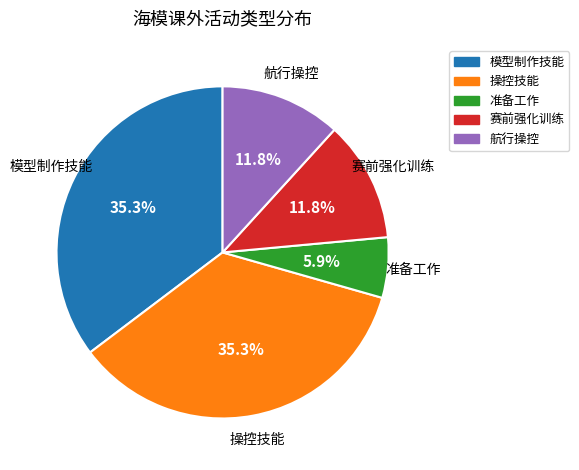

To the nearest percent, what portion does 操控技能 represent?

35%